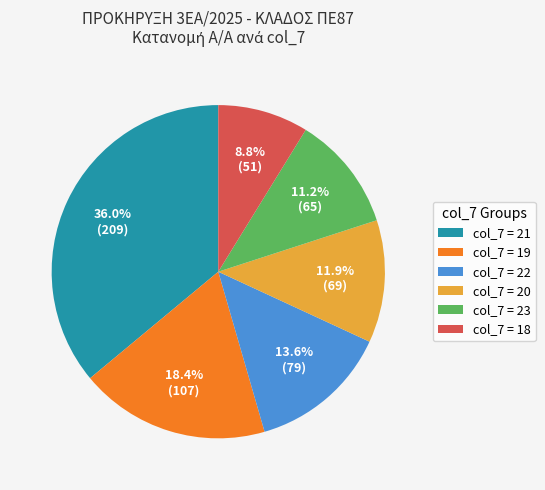

What is the largest slice in the pie chart?

col_7 = 21